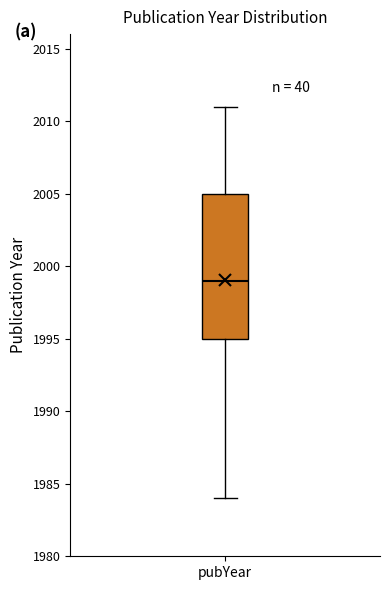

Where does the lower whisker of the box for pubYear end on the y-axis? The values are not printed on the chart, so give them approximately, as read against the axis.

1984